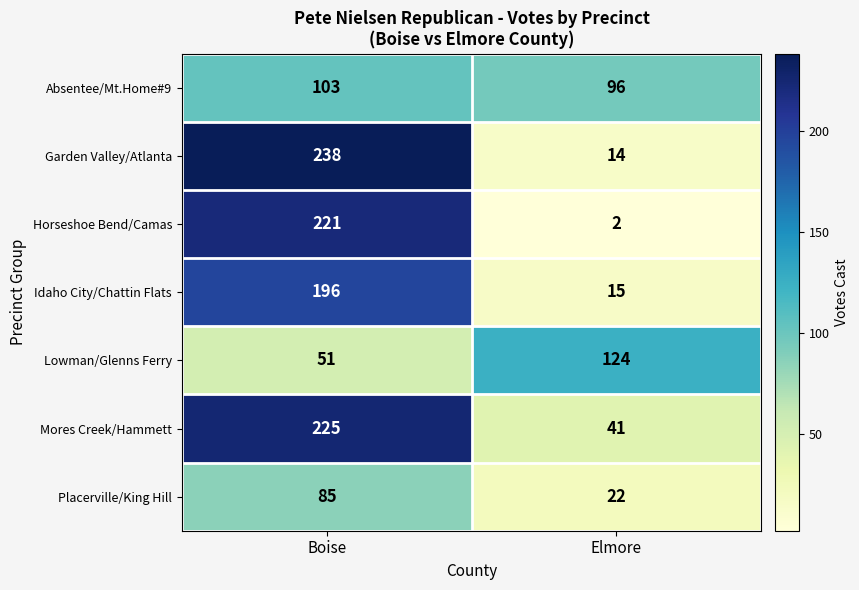

What is the average value of the Absentee/Mt.Home#9 series?

100